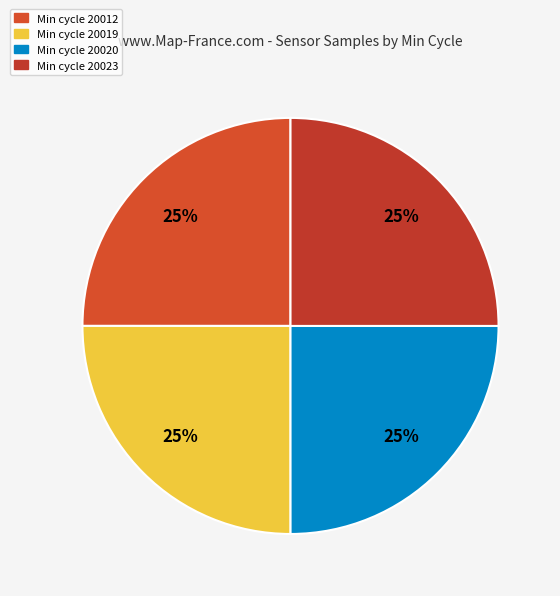

Count the number of slices in the pie.

4